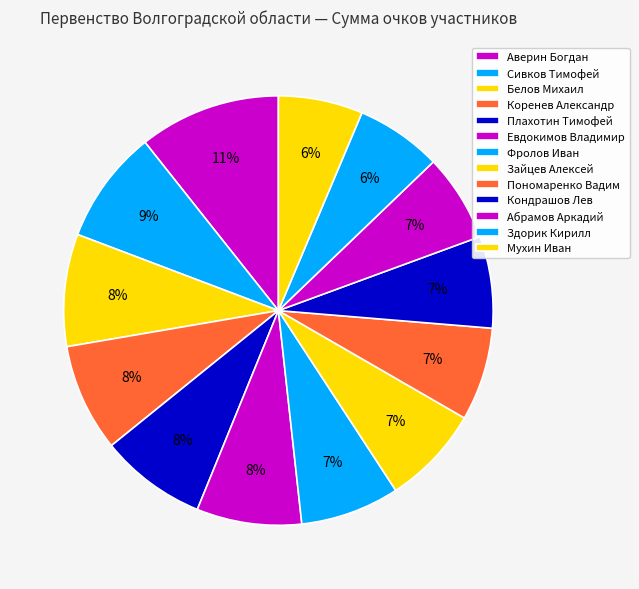

Which has a higher value, Мухин Иван or Зайцев Алексей?

Зайцев Алексей